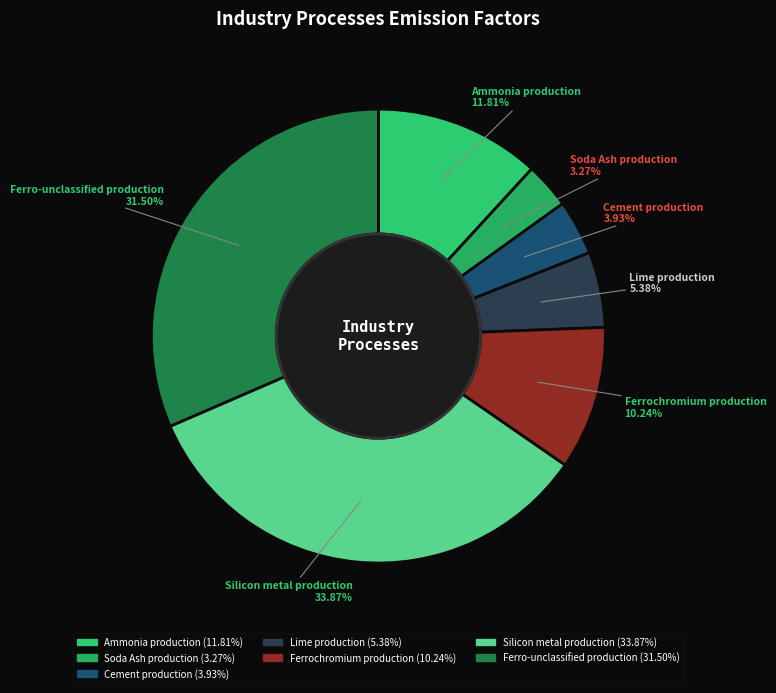

Is Cement production the majority of the pie?

No